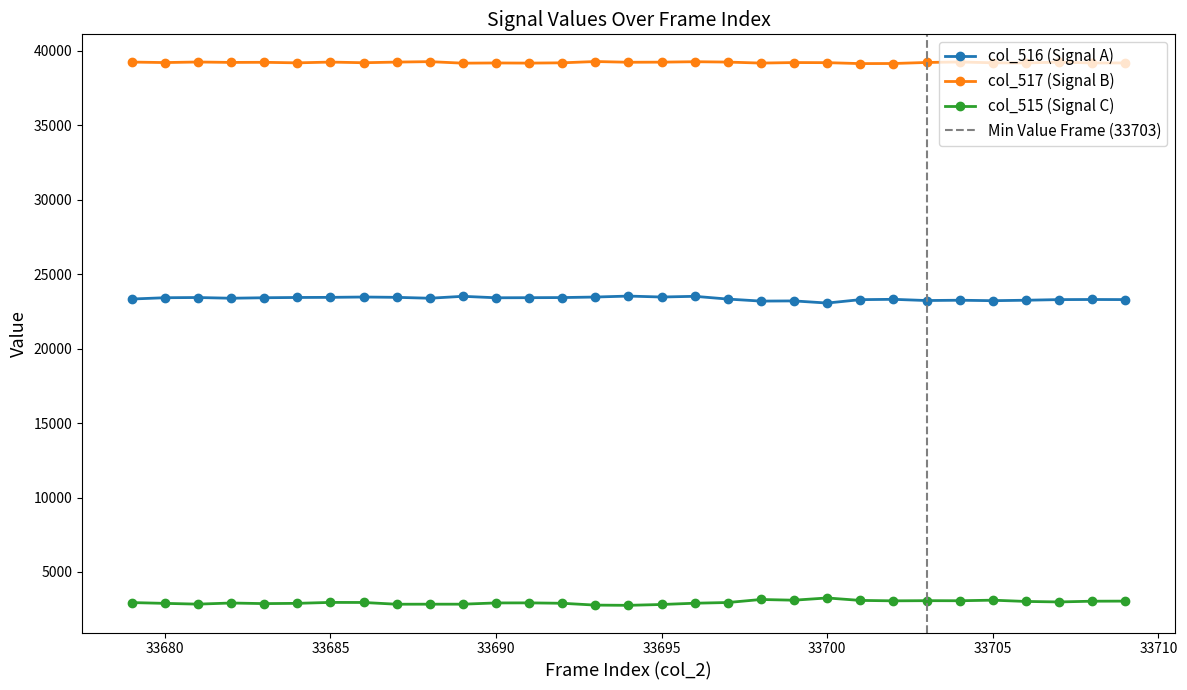

Reading left to right, transcribe all the data shown in this chart.

col_516: 23336	23423	23437	23389	23422	23440	23448	23471	23449	23389	23518	23420	23426	23434	23470	23534	23471	23518	23333	23197	23209	23066	23294	23316	23235	23255	23224	23255	23297	23304	23298
col_517: 39254	39220	39258	39230	39238	39201	39253	39209	39252	39282	39180	39194	39184	39203	39290	39241	39248	39277	39253	39186	39221	39214	39151	39157	39227	39259	39205	39194	39250	39194	39194
col_515: 2945	2892	2840	2916	2875	2894	2956	2952	2834	2837	2837	2921	2925	2898	2775	2760	2816	2902	2949	3152	3105	3255	3090	3062	3073	3068	3106	3021	2988	3037	3043